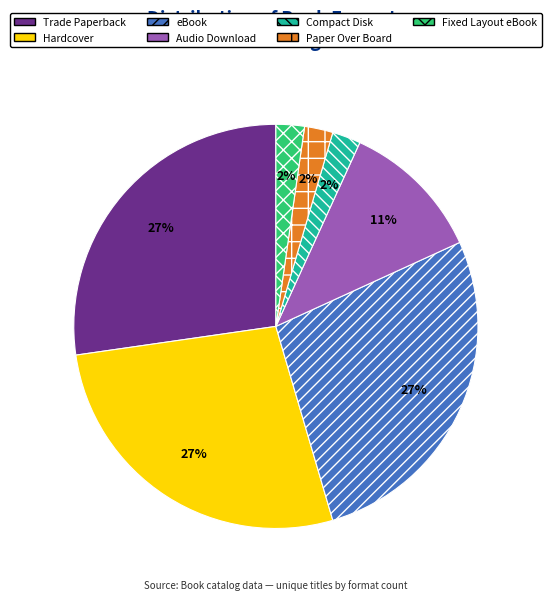

Do Compact Disk and Hardcover together represent more than half of the pie?

No